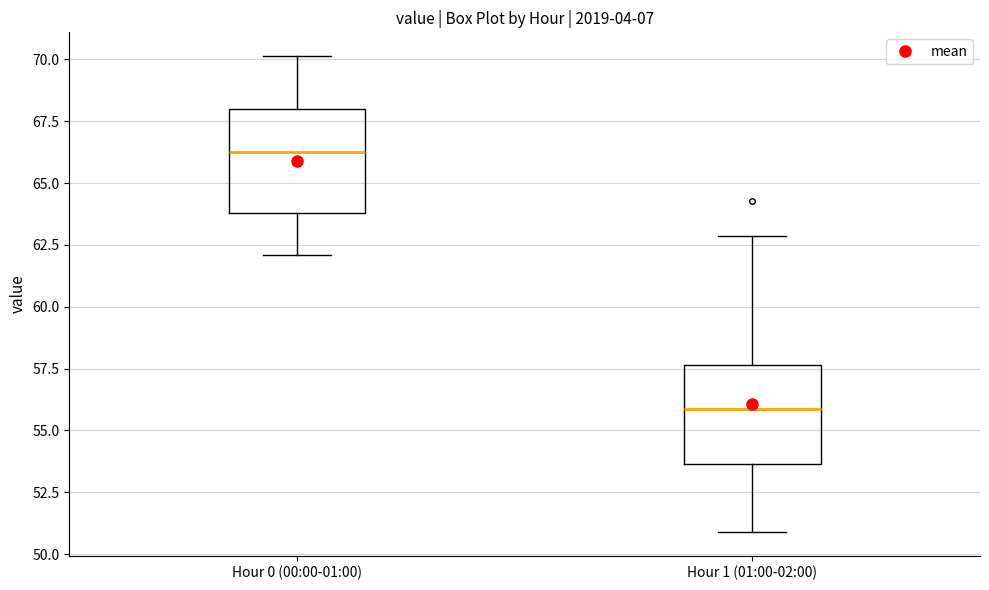

Reading left to right, read every box against the y-axis: the position of its median line, the range the box covers, and the ends of its whiskers. The values are not printed on the chart, so give them approximately, as read against the axis.

Hour 0 (00:00-01:00): median 66.5, box 64.0 to 68.0, whiskers 62.0 to 70.0
Hour 1 (01:00-02:00): median 56.0, box 53.5 to 57.5, whiskers 51.0 to 63.0